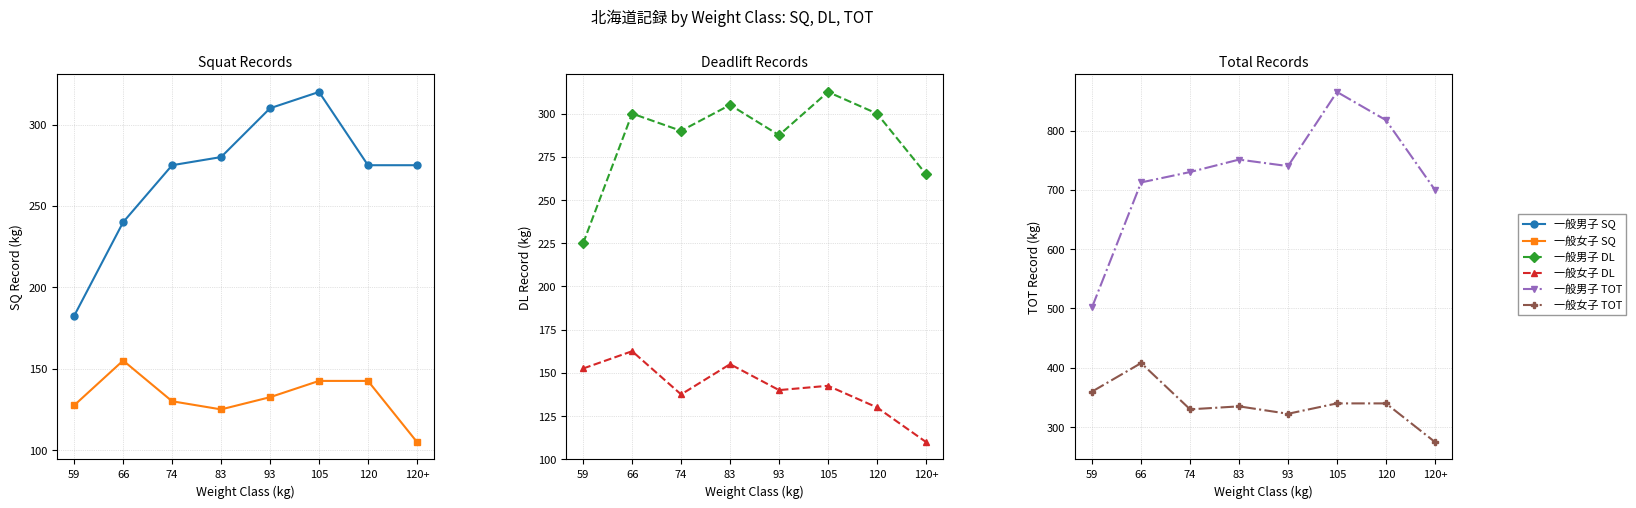

Which series has the largest range (max minus min)?

一般男子 TOT